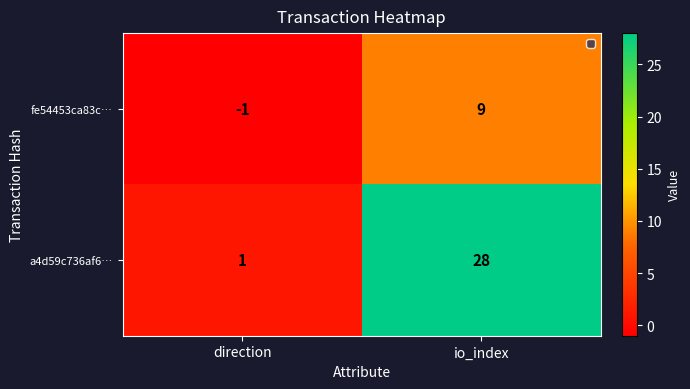

Rank the series by their maximum value, from lowest to highest.

fe54453ca83c…, a4d59c736af6…